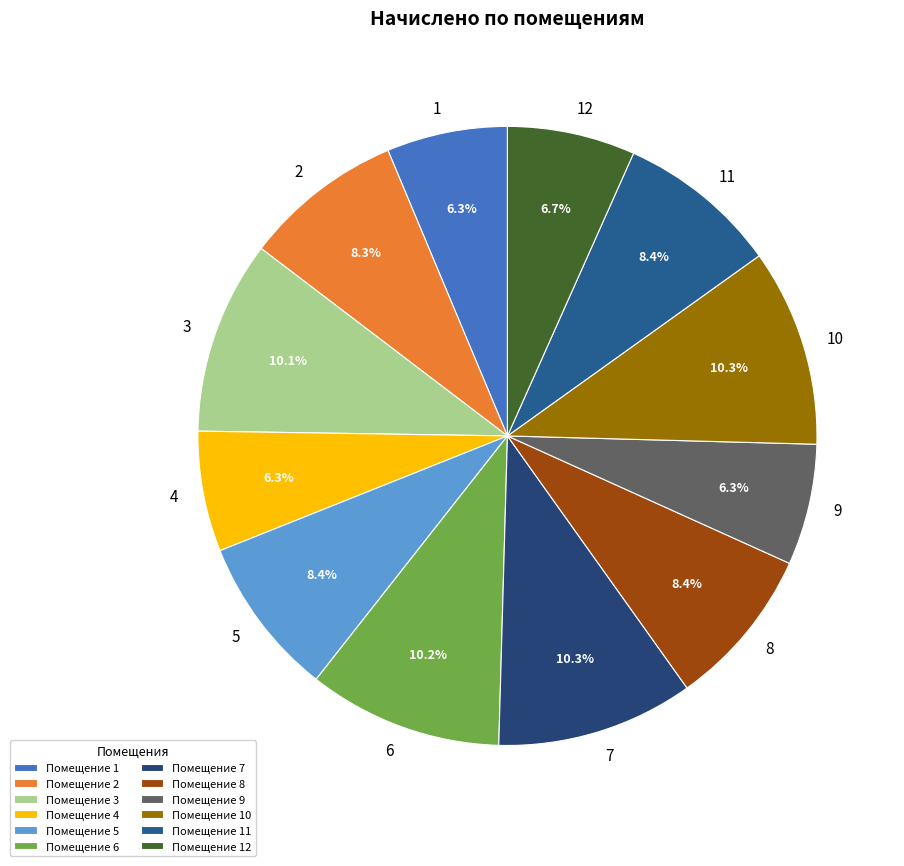

What percentage is the 2 slice, to the nearest percent?

8%